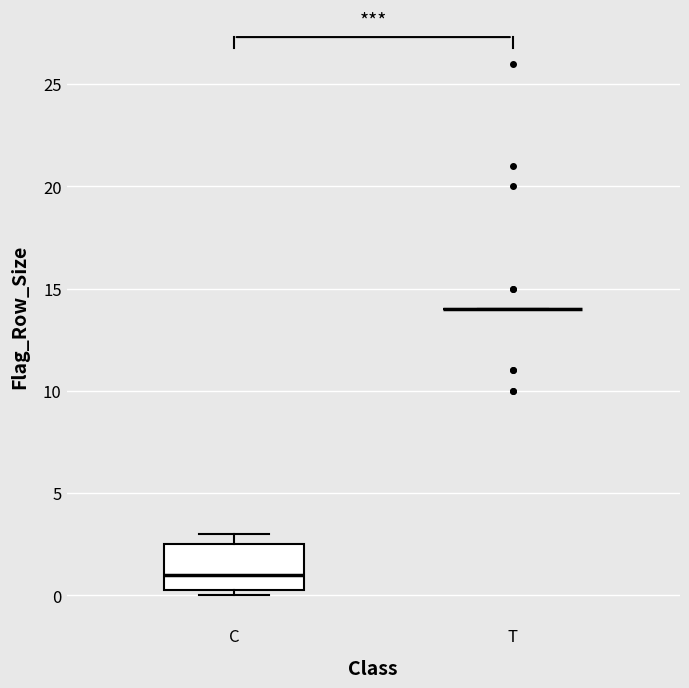

Reading left to right, transcribe this box plot: for each box, give where its median line is, the range the box spans, and where its two whiskers end, as read against the y-axis. The values are not printed on the chart, so give them approximately, as read against the axis.

C: median 1.0, box 0.5 to 2.5, whiskers 0.0 to 3.0
T: box collapsed to a line at 14.0, whiskers 14.0 to 14.0